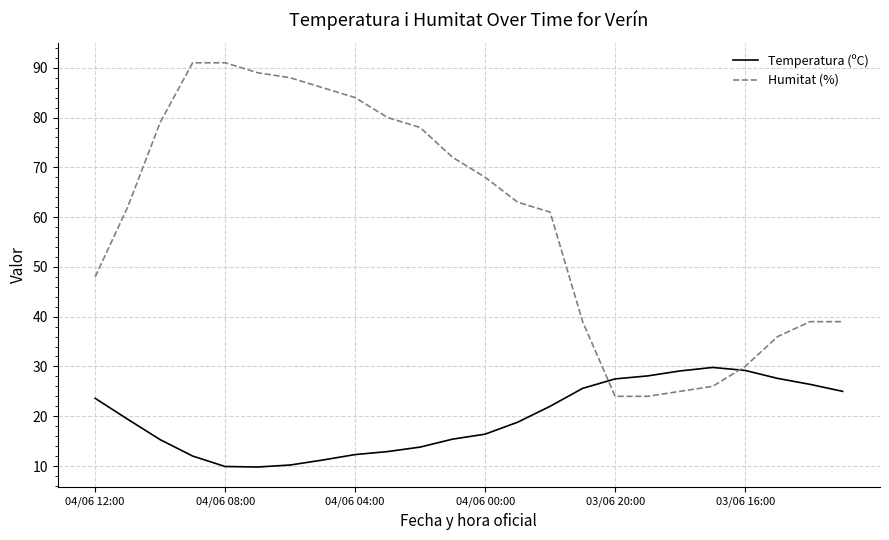

Which series has the widest spread of values?

Humitat (%)